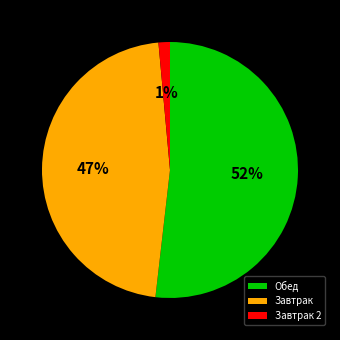

To the nearest percent, what percentage of the pie is Завтрак?

47%